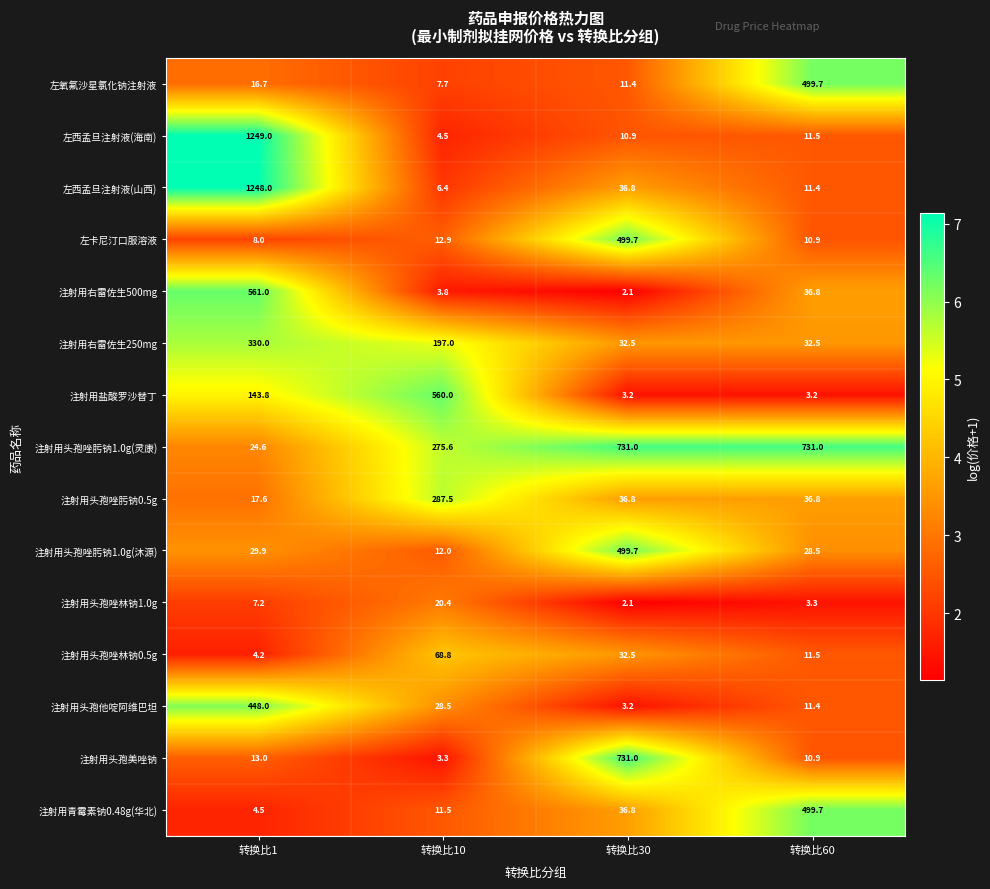

What is the difference between the maximum and minimum values in the 注射用头孢他啶阿维巴坦 series?

444.8